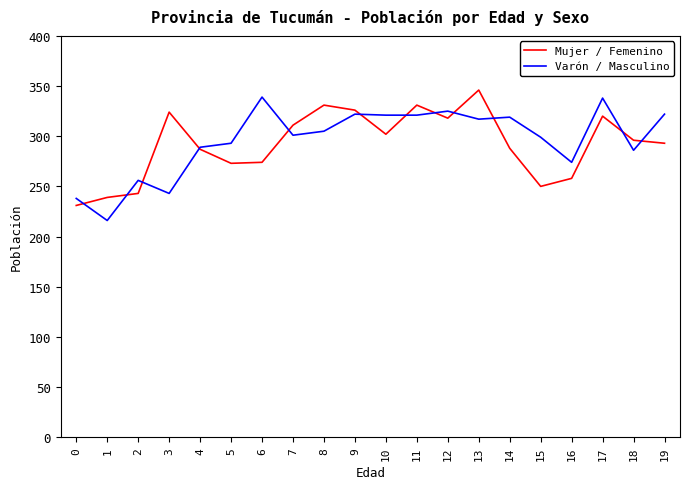

At how many categories does at least one series exceed 316?

11